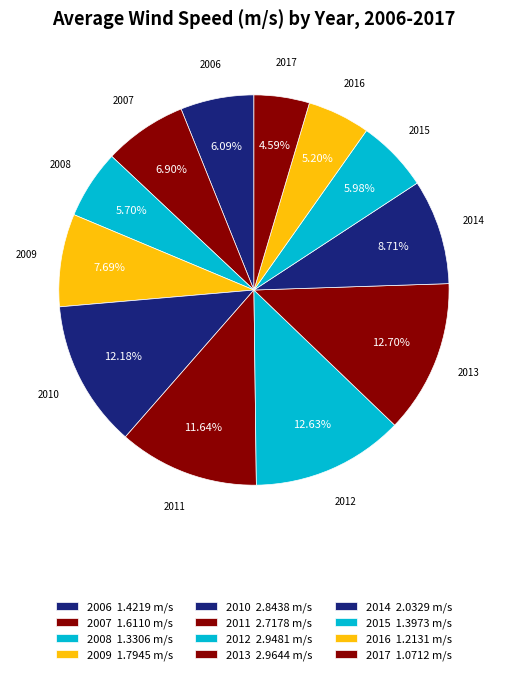

Is there a majority slice in this chart?

No